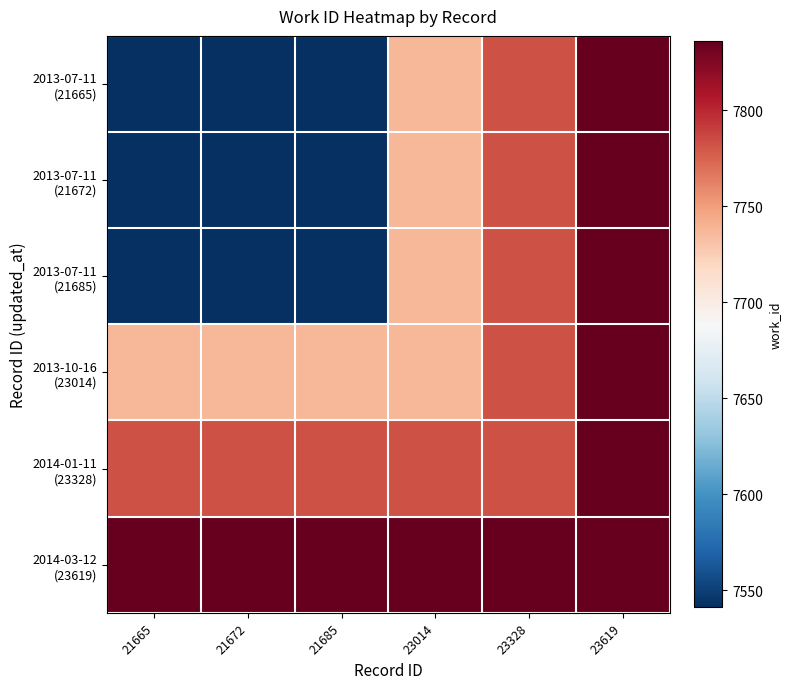

At 21685, list the series in order from smallest to largest.

2013-07-11 (21665), 2013-07-11 (21672), 2013-07-11 (21685), 2013-10-16 (23014), 2014-01-11 (23328), 2014-03-12 (23619)